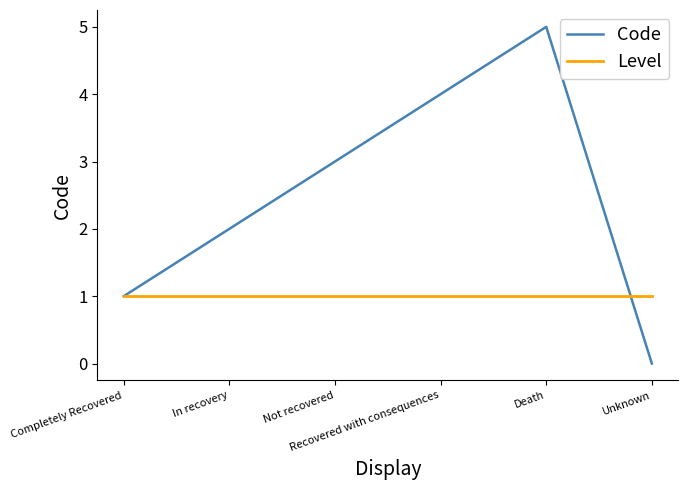

Read the Level value at Not recovered.

1